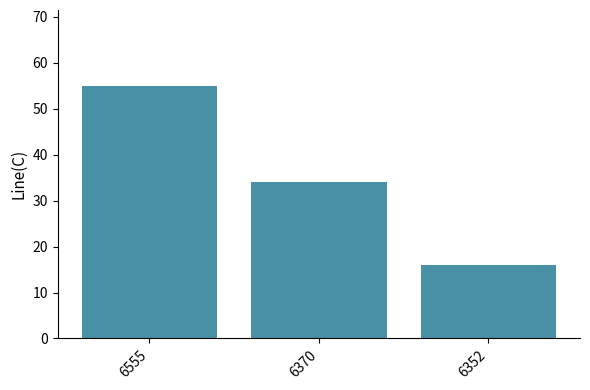

Reading right to left, transcribe all the data shown in this chart.

6352=16	6370=34	6555=55